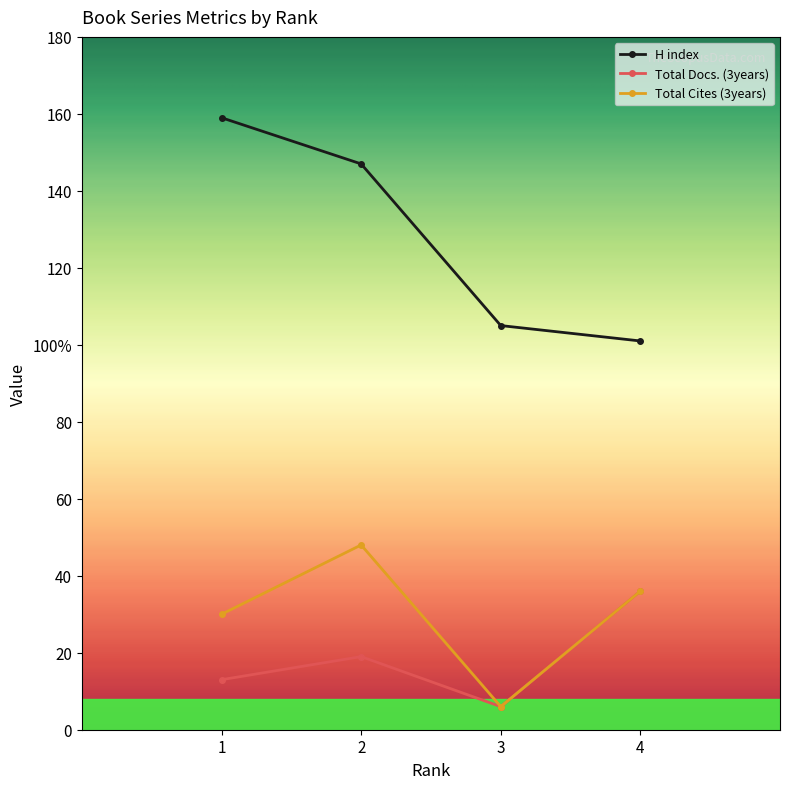

True or false: Total Docs. (3years) and H index intersect in this chart.

False